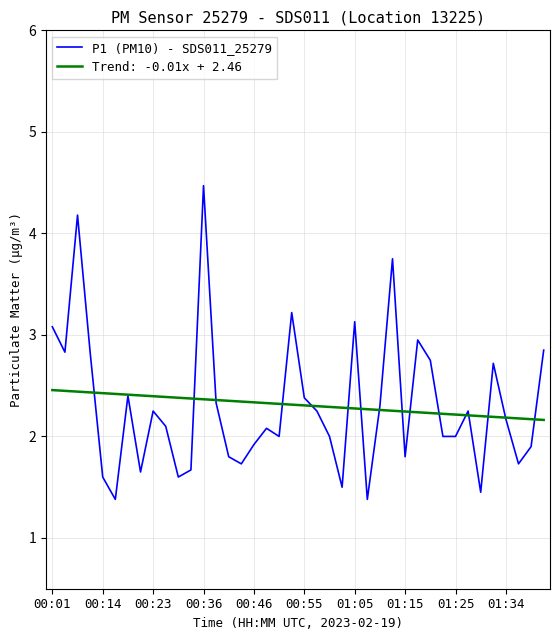

What is the lowest value of the P1 (PM10) - SDS011_25279 series?

1.4